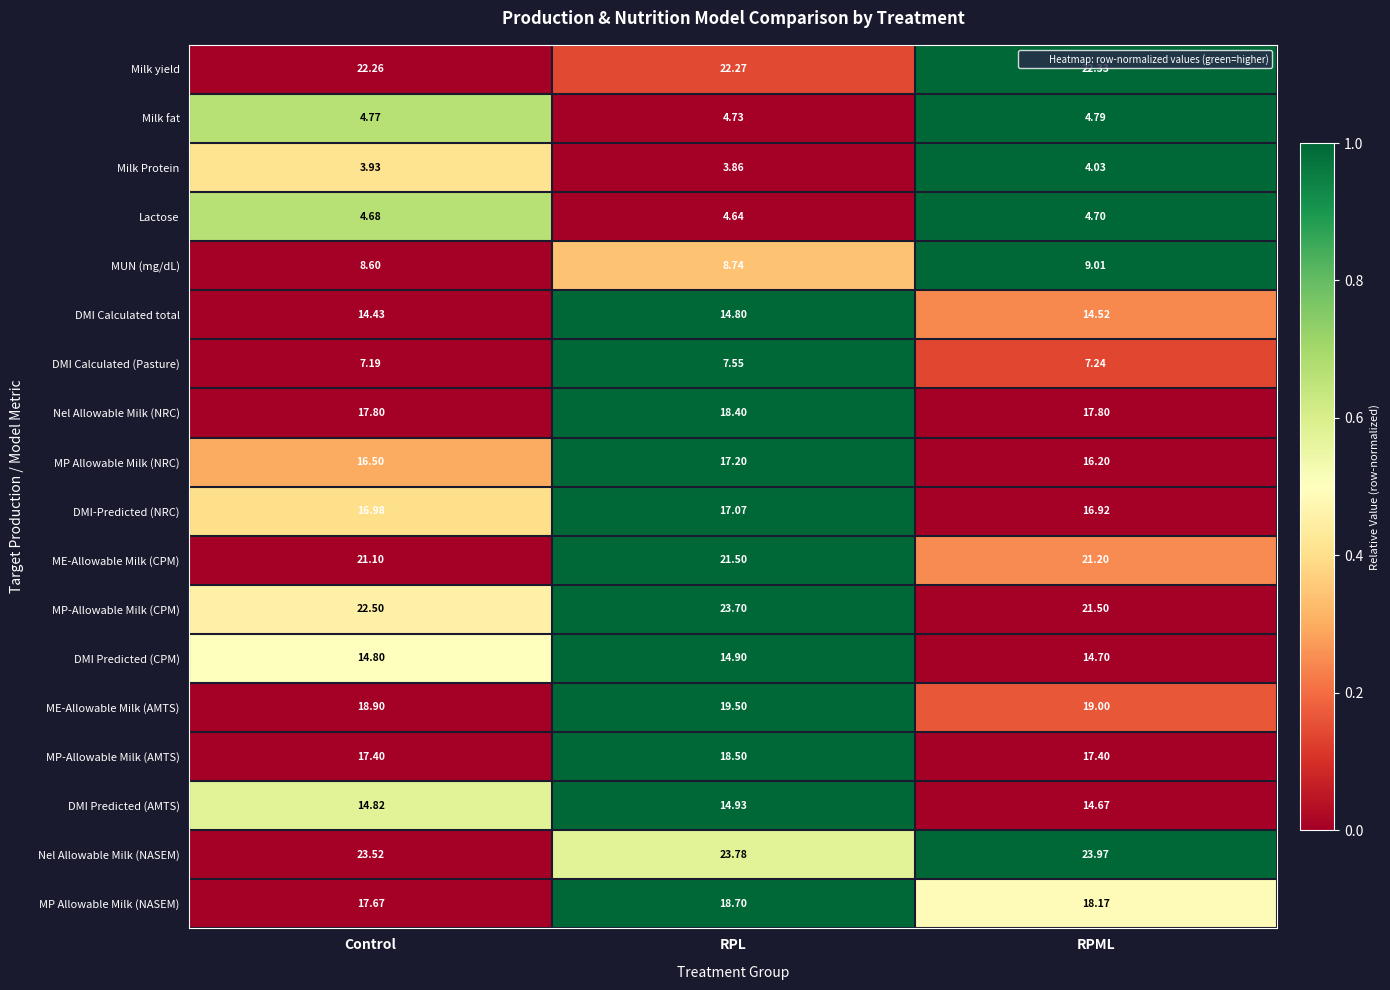

How many distinct data groups are displayed?

18